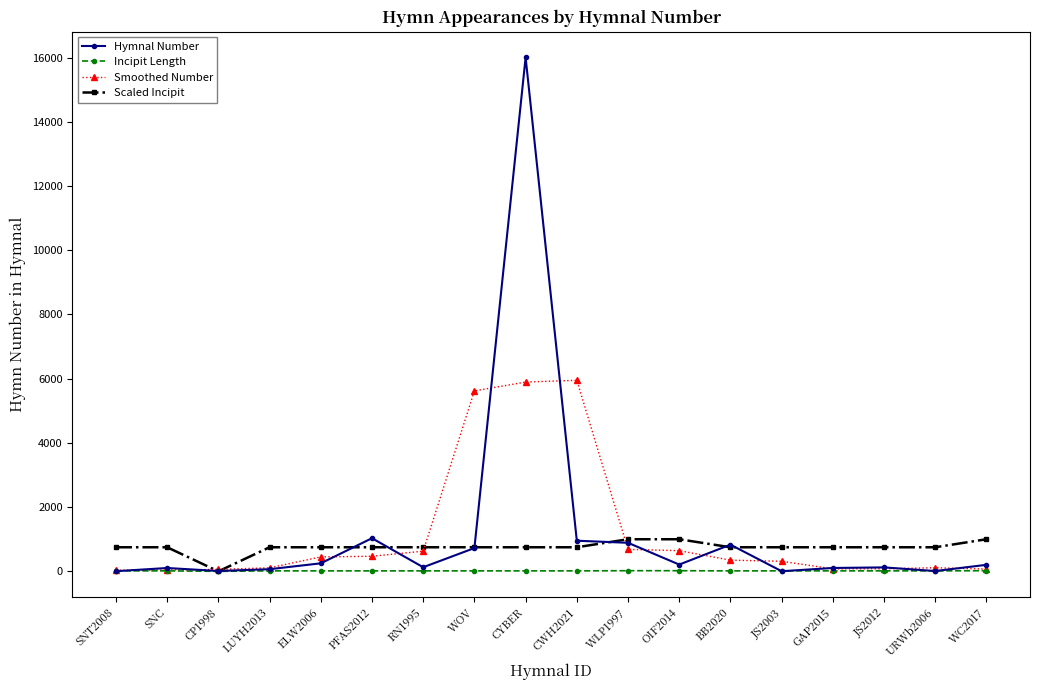

How many lines are shown in the chart?

4